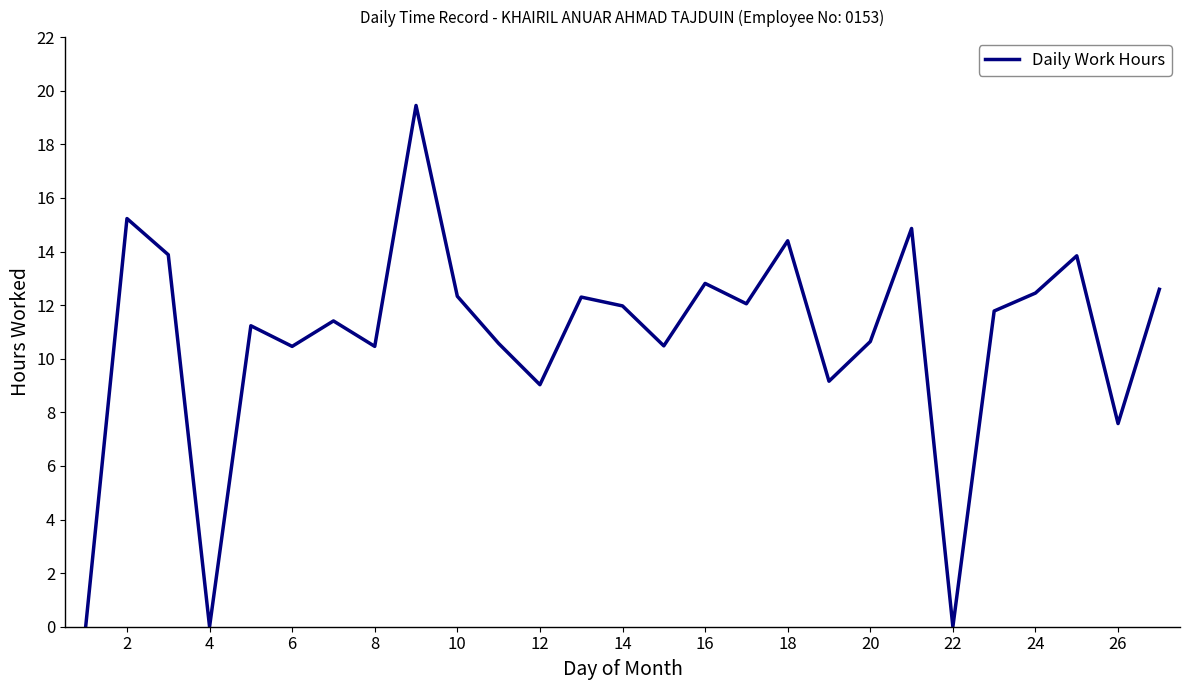

Does the chart display data point markers on the line(s)?

No